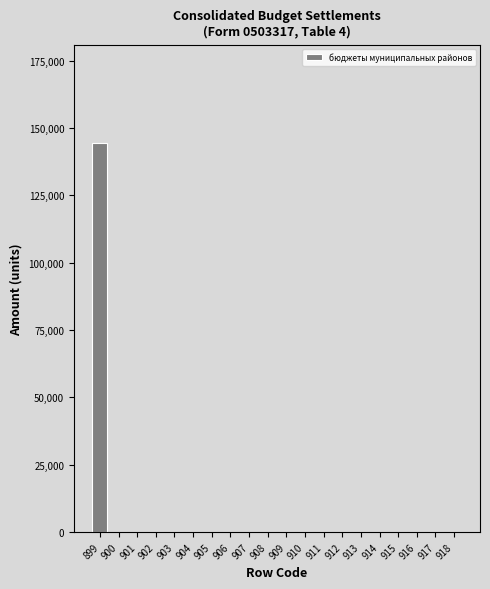

Reading right to left, list all the values displayed in this chart.

918=0	917=0	916=0	915=0	914=0	913=0	912=0	911=0	910=0	909=0	908=0	907=0	906=0	905=0	904=0	903=0	902=0	901=0	900=0	899=144600